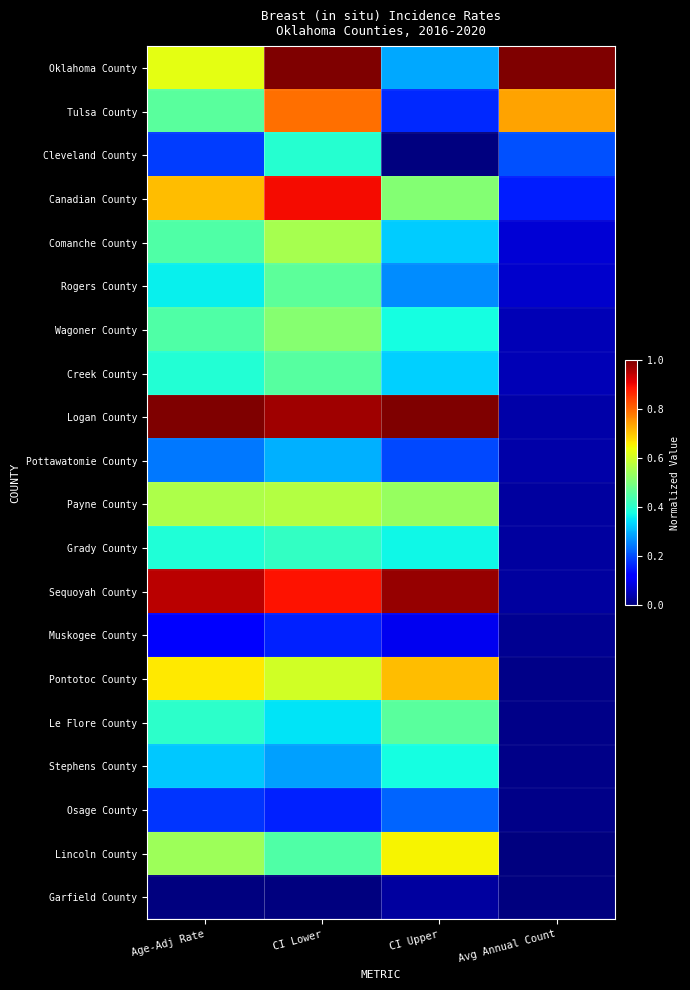

At how many categories does at least one series exceed 0?

4